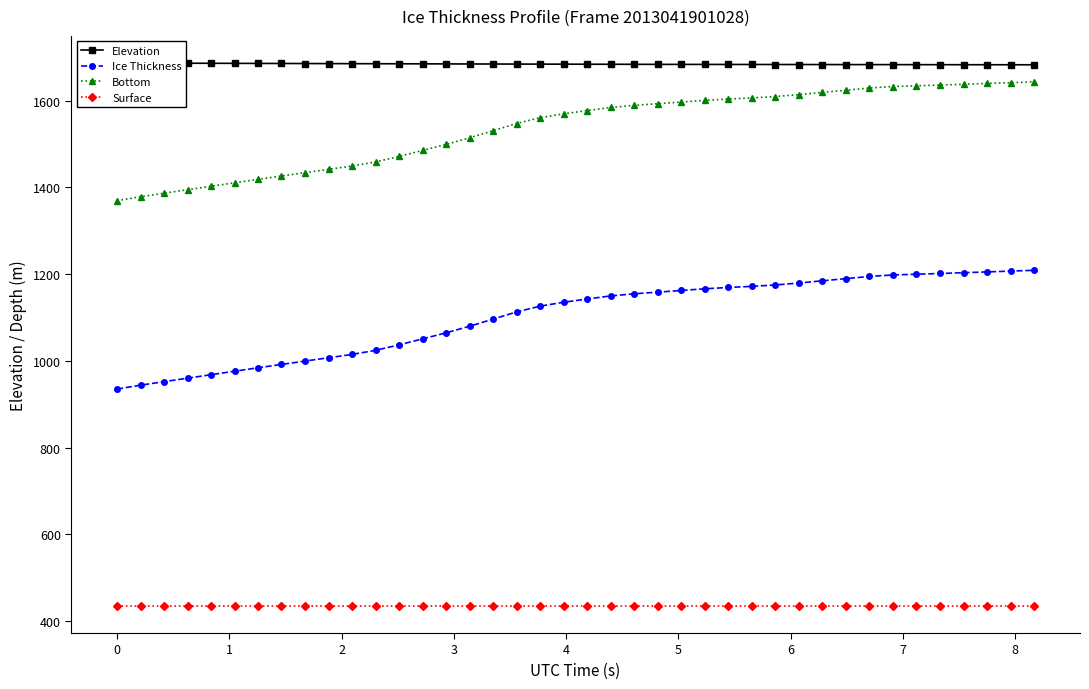

What is the sum of all Elevation values?

67385.2